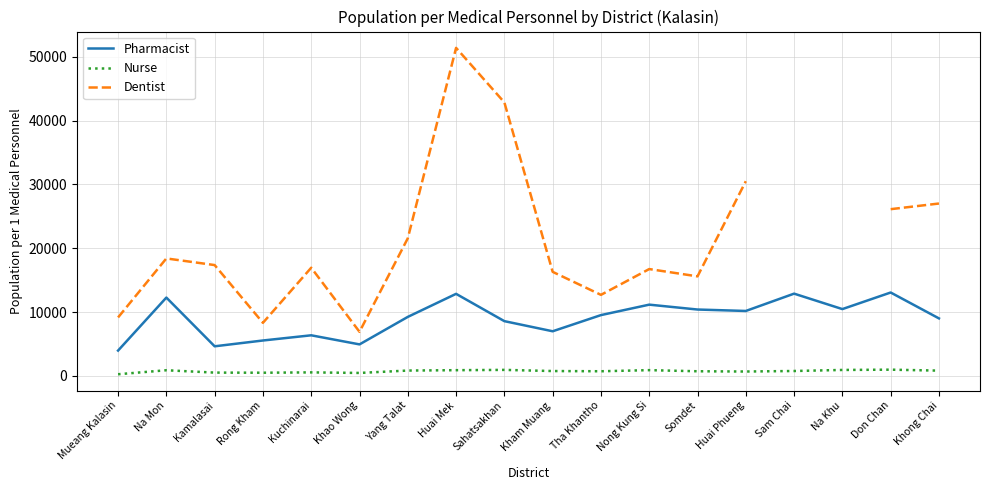

Is it true that Nurse equals 331.5 at Khong Chai?

False